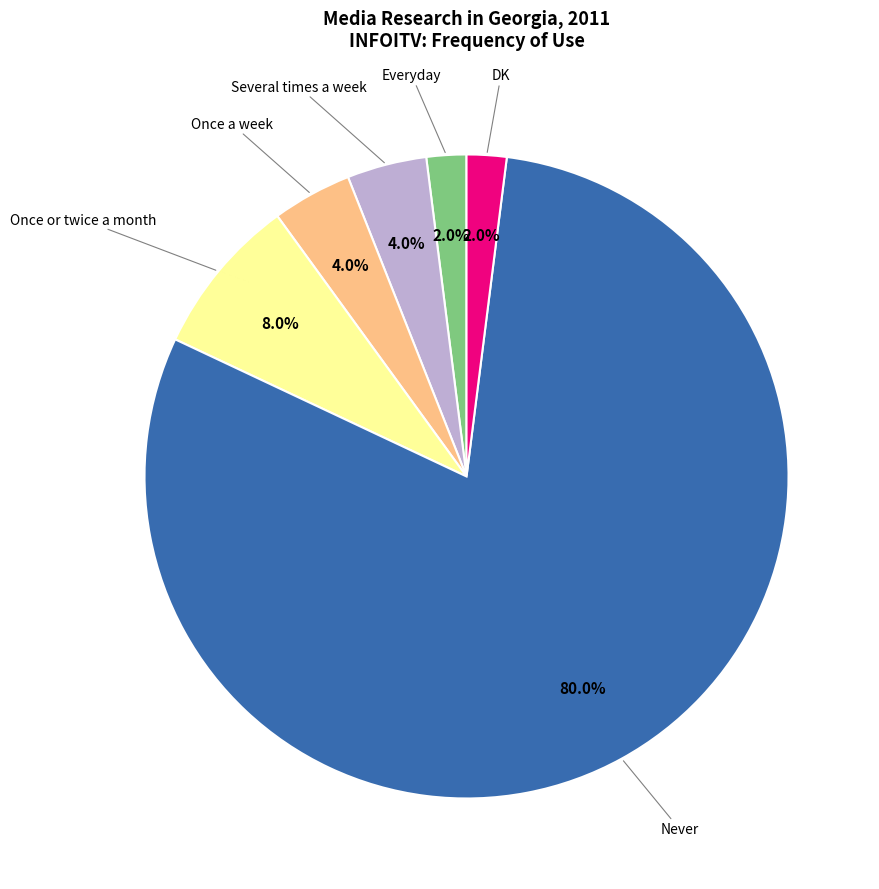

Does any single category account for the majority?

Yes